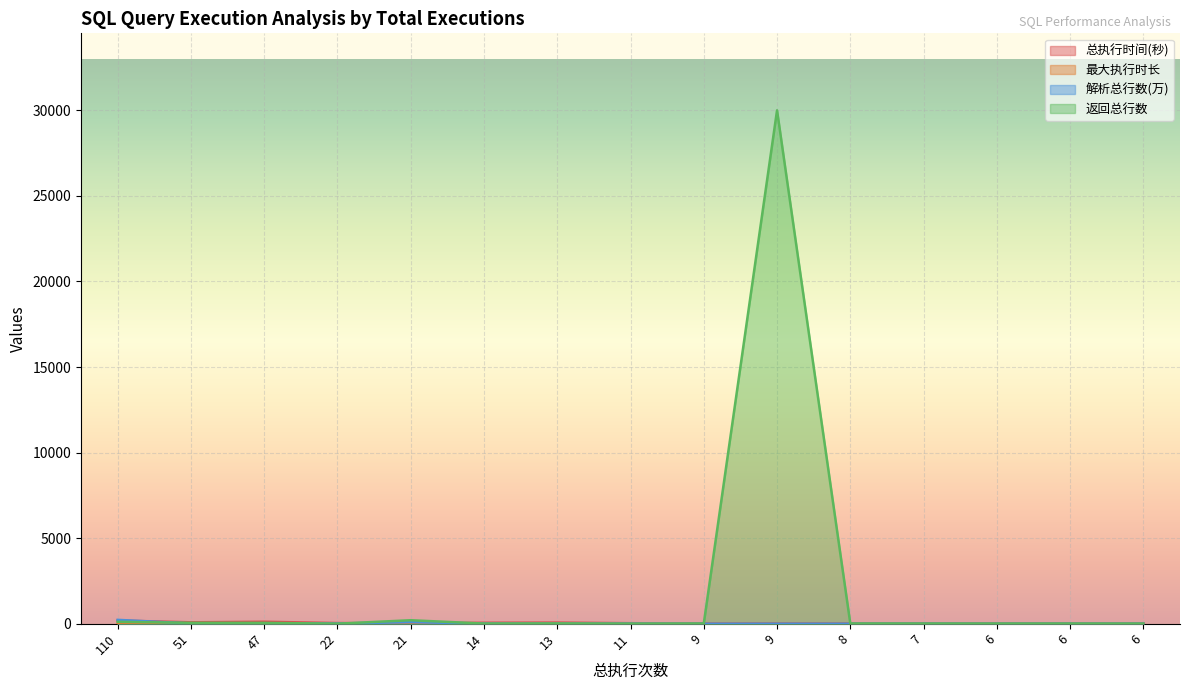

At 21, list the series in order from smallest to largest.

最大执行时长, 总执行时间(秒), 解析总行数(万), 返回总行数